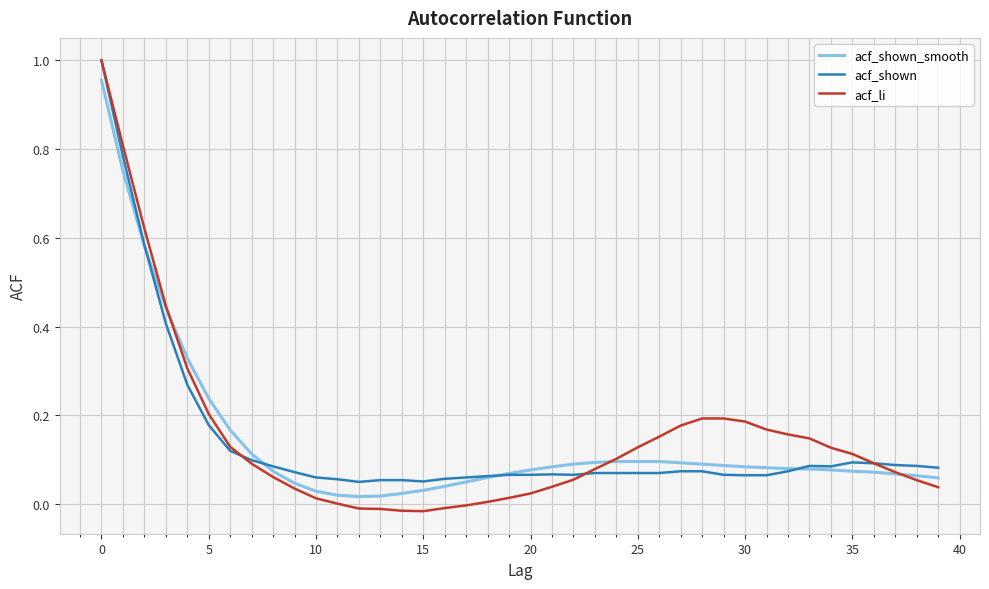

How many times do acf_shown_smooth and acf_li cross each other?

3